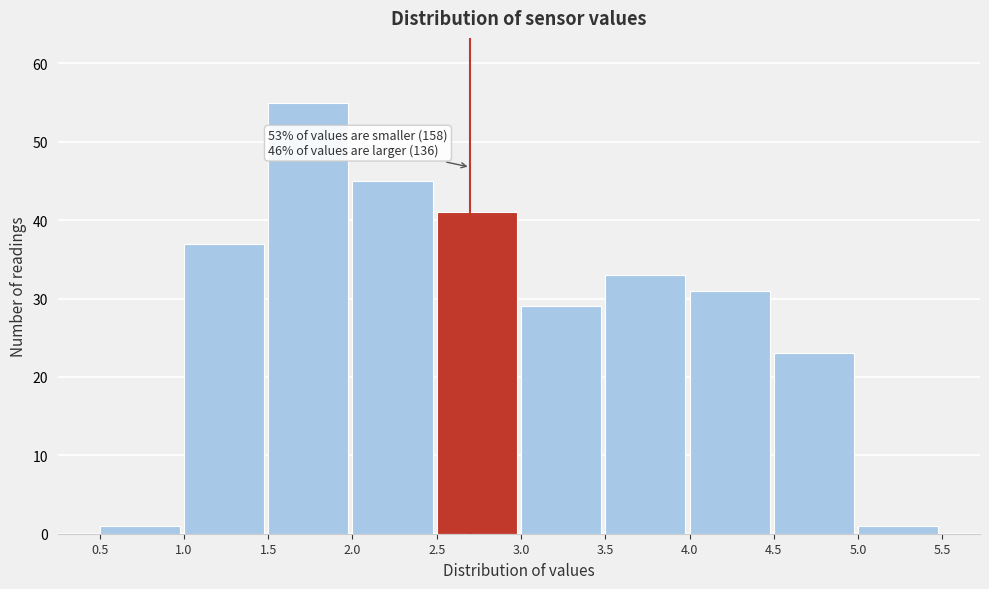

Over which range of the x-axis is the bar tallest?

1.5 to 2.0